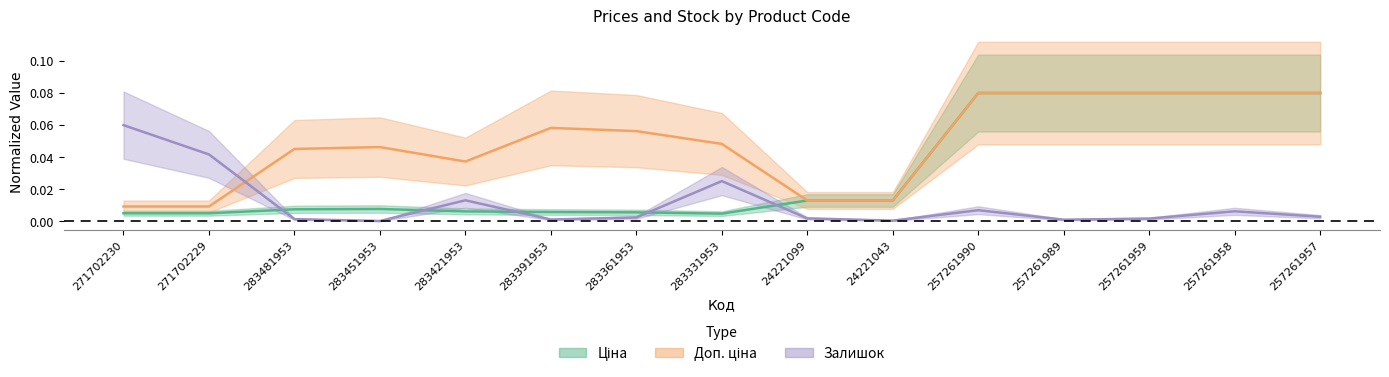

Is the value of Залишок at 257261989 greater than the value of Доп. ціна at 283331953?

No